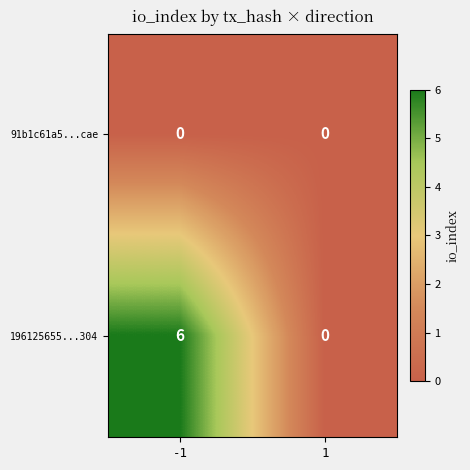

How many distinct data groups are displayed?

2